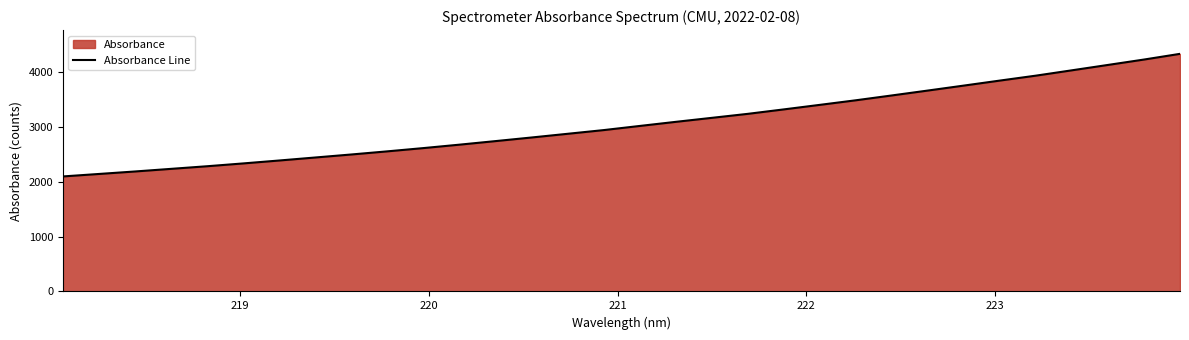

What is the greatest value displayed?

4326.0